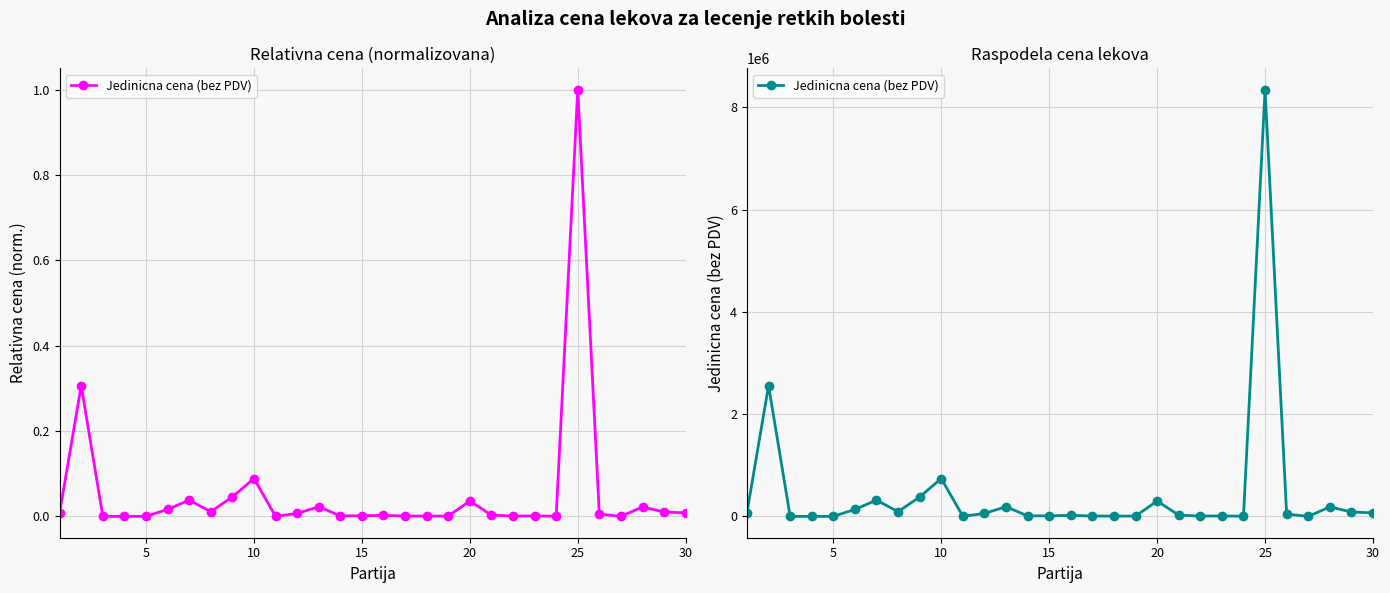

What is the minimum value shown in the chart?

276.4